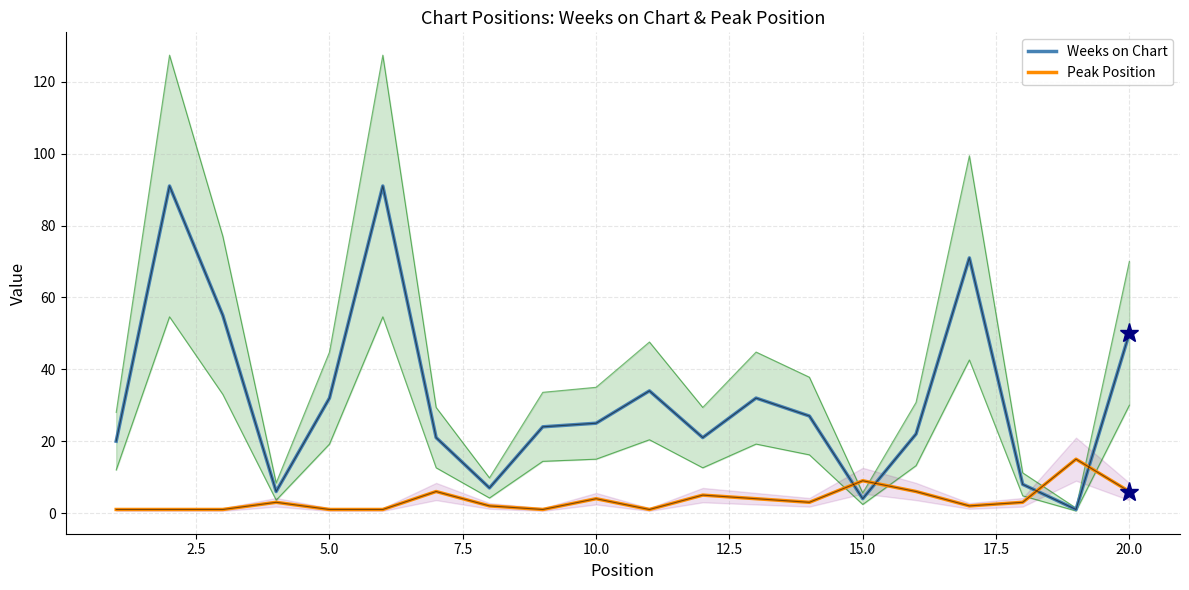

What is the minimum value shown in the chart?

1